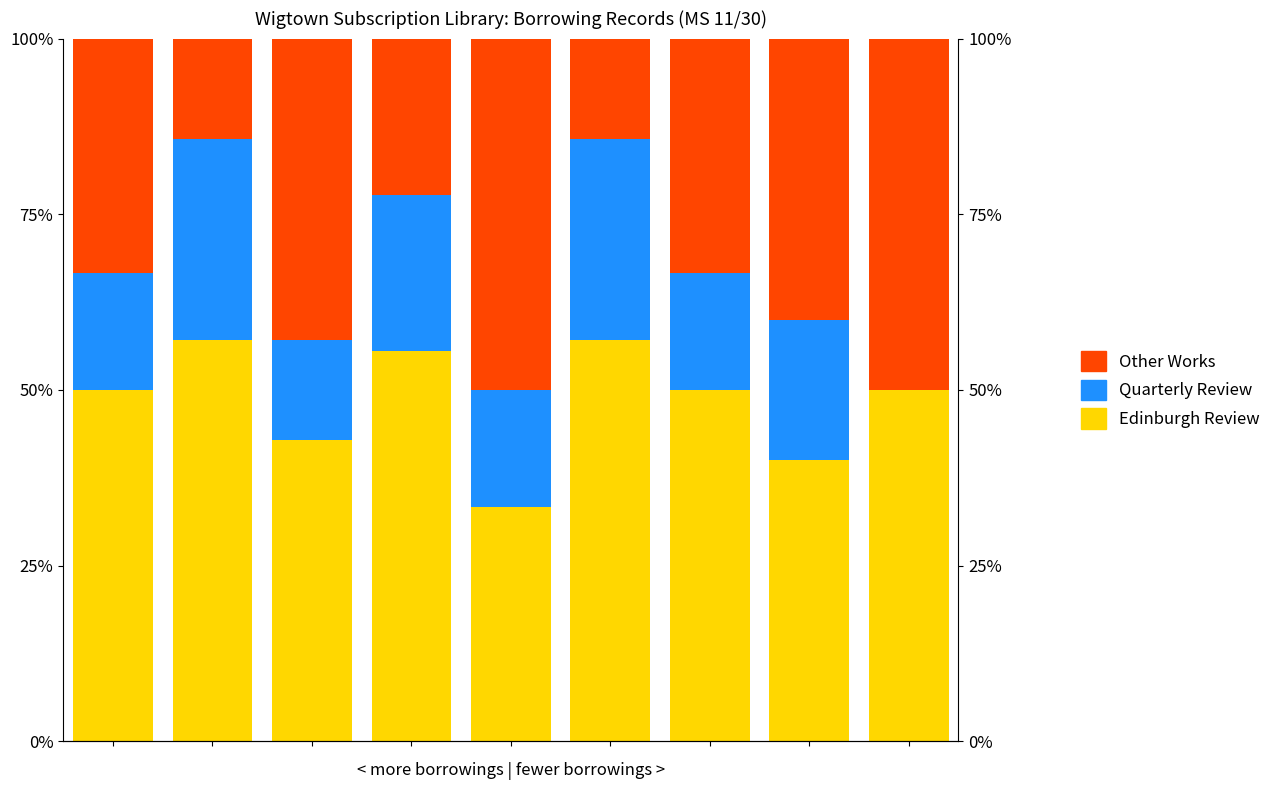

List the series in order of their peak value, highest first.

Edinburgh Review, Other Works, Quarterly Review